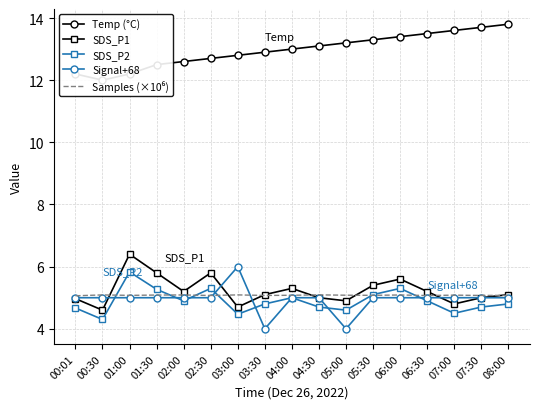

Reading left to right, extract all data points from this chart.

Temp (°C): 00:01=12.2	00:30=12.0	01:00=12.2	01:30=12.5	02:00=12.6	02:30=12.7	03:00=12.8	03:30=12.9	04:00=13.0	04:30=13.1	05:00=13.2	05:30=13.3	06:00=13.4	06:30=13.5	07:00=13.6	07:30=13.7	08:00=13.8
SDS_P1: 00:01=5.0	00:30=4.6	01:00=6.4	01:30=5.8	02:00=5.2	02:30=5.8	03:00=4.7	03:30=5.1	04:00=5.3	04:30=5.0	05:00=4.9	05:30=5.4	06:00=5.6	06:30=5.2	07:00=4.8	07:30=5.0	08:00=5.1
SDS_P2: 00:01=4.7	00:30=4.3	01:00=5.8	01:30=5.3	02:00=4.9	02:30=5.3	03:00=4.5	03:30=4.8	04:00=5.0	04:30=4.7	05:00=4.6	05:30=5.1	06:00=5.3	06:30=4.9	07:00=4.5	07:30=4.7	08:00=4.8
Signal+68: 00:01=5.0	00:30=5.0	01:00=5.0	01:30=5.0	02:00=5.0	02:30=5.0	03:00=6.0	03:30=4.0	04:00=5.0	04:30=5.0	05:00=4.0	05:30=5.0	06:00=5.0	06:30=5.0	07:00=5.0	07:30=5.0	08:00=5.0
Samples (×10⁶): 00:01=5.1	00:30=5.1	01:00=5.1	01:30=5.1	02:00=5.1	02:30=5.1	03:00=5.1	03:30=5.1	04:00=5.1	04:30=5.1	05:00=5.1	05:30=5.1	06:00=5.1	06:30=5.1	07:00=5.1	07:30=5.1	08:00=5.1